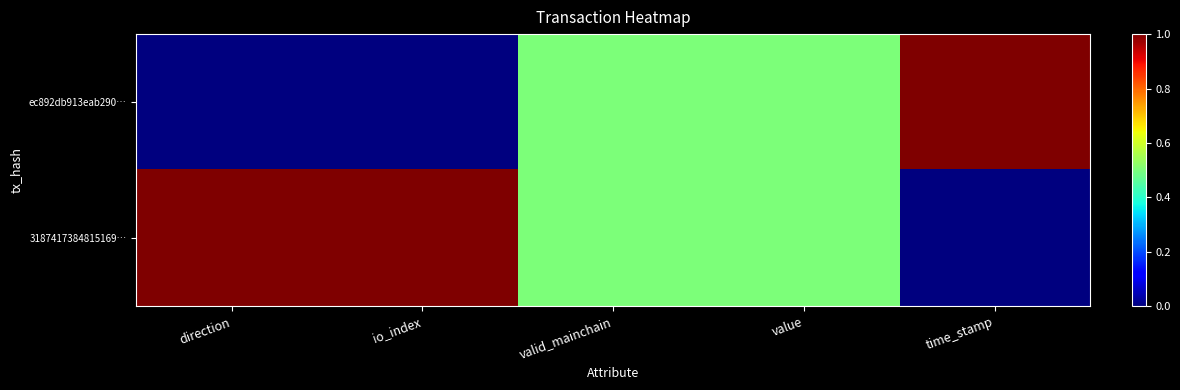

Reading left to right, list all the values displayed in this chart.

ec892db913eab290…: direction=0.0	io_index=0.0	valid_mainchain=0.5	value=0.5	time_stamp=1.0
3187417384815169…: direction=1.0	io_index=1.0	valid_mainchain=0.5	value=0.5	time_stamp=0.0